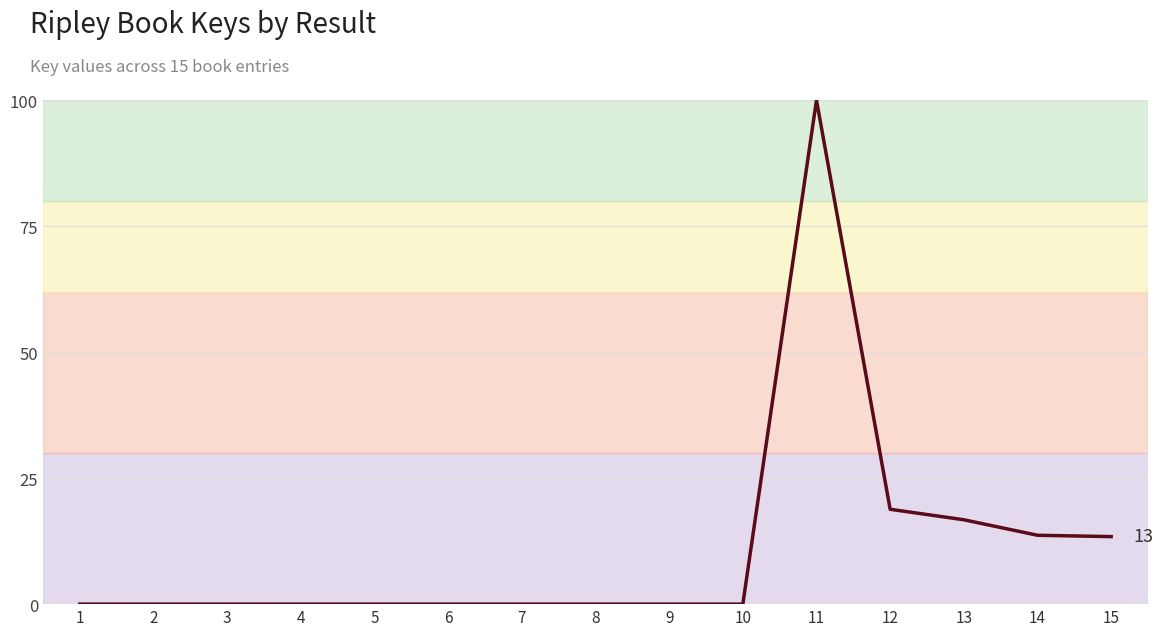

At which label is the value closest to 50?

12